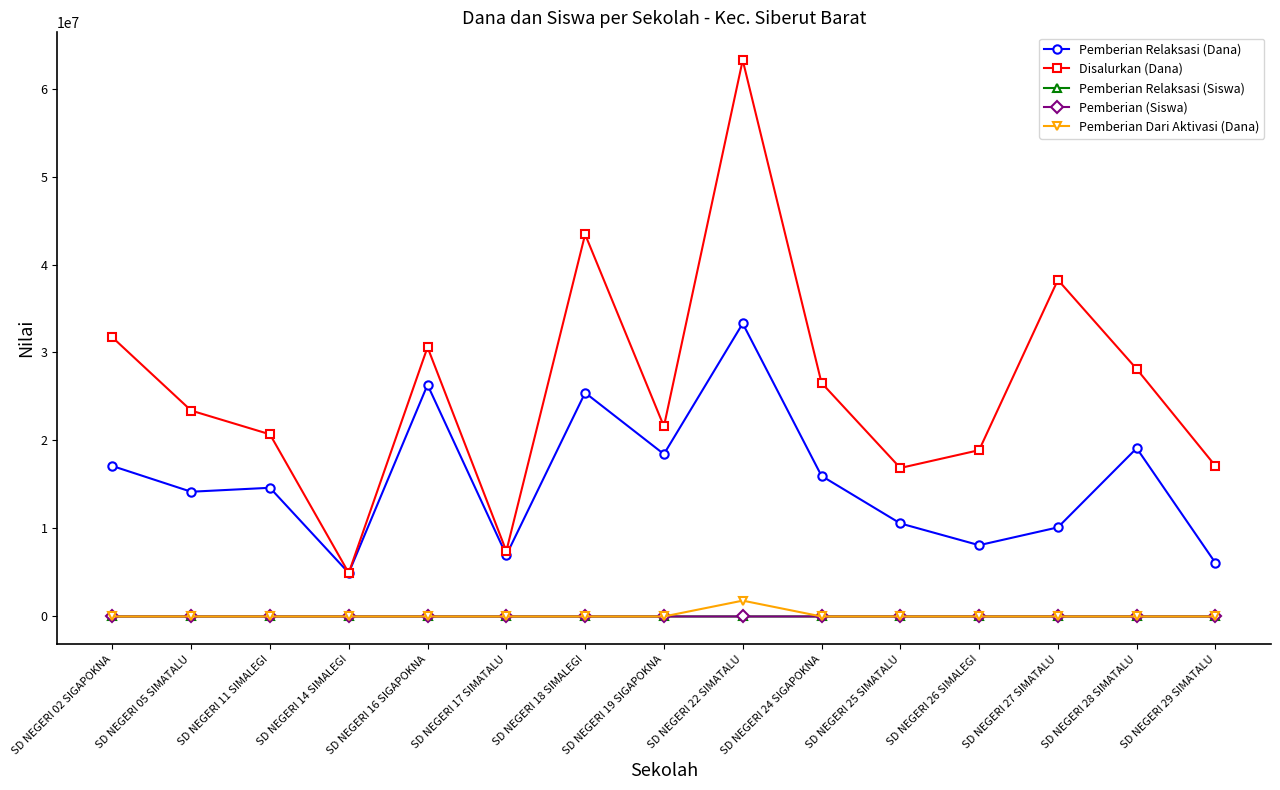

What is the sum of all Disalurkan (Dana) values?

392850000